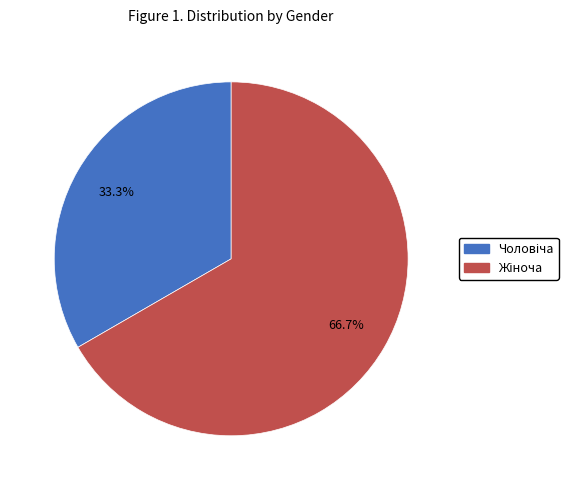

Is there a majority slice in this chart?

Yes